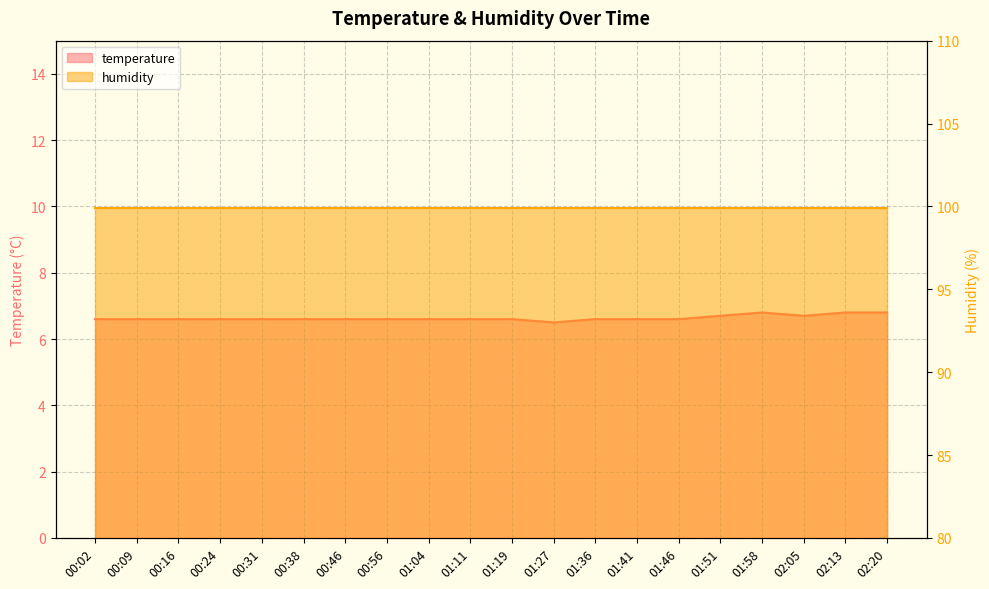

Reading right to left, list all the values displayed in this chart.

02:20=6.8	02:13=6.8	02:05=6.7	01:58=6.8	01:51=6.7	01:46=6.6	01:41=6.6	01:36=6.6	01:27=6.5	01:19=6.6	01:11=6.6	01:04=6.6	00:56=6.6	00:46=6.6	00:38=6.6	00:31=6.6	00:24=6.6	00:16=6.6	00:09=6.6	00:02=6.6